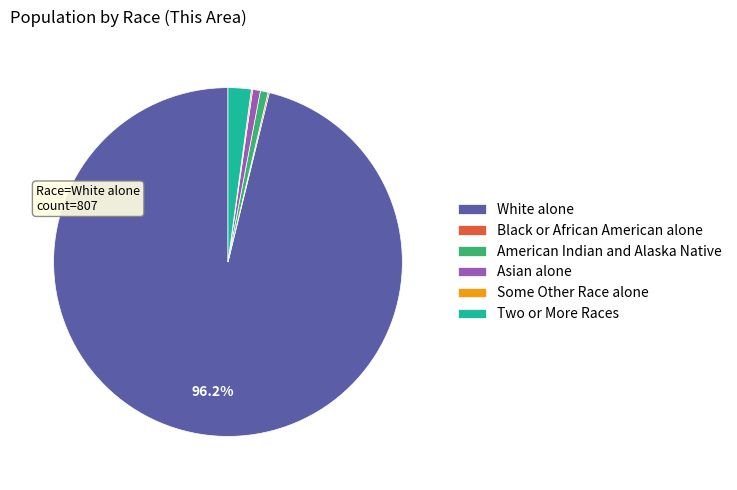

Combined, do White alone and Two or More Races account for over 50%?

Yes